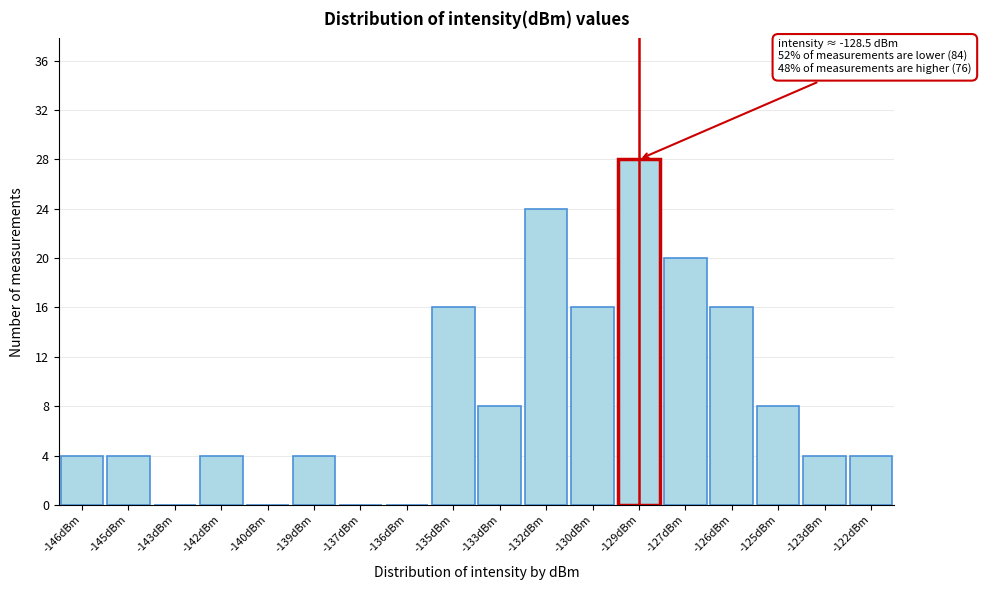

Reading left to right, list all the values displayed in this chart.

-146dBm=4	-145dBm=4	-143dBm=0	-142dBm=4	-140dBm=0	-139dBm=4	-137dBm=0	-136dBm=0	-135dBm=16	-133dBm=8	-132dBm=24	-130dBm=16	-129dBm=28	-127dBm=20	-126dBm=16	-125dBm=8	-123dBm=4	-122dBm=4